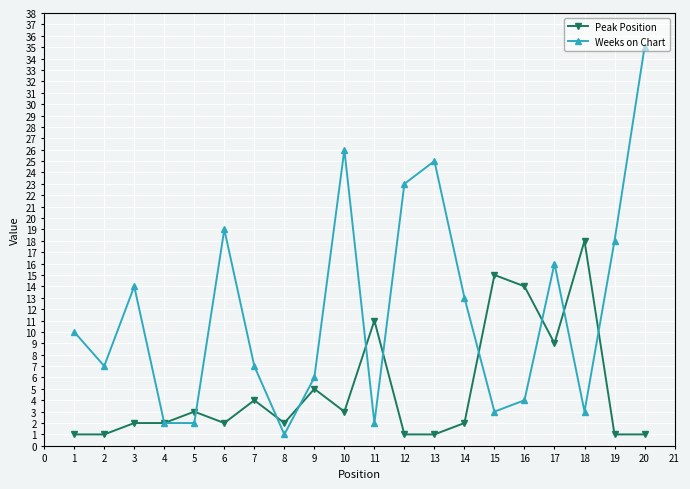

What is the value of the Peak Position point at the 17th from the left?

9